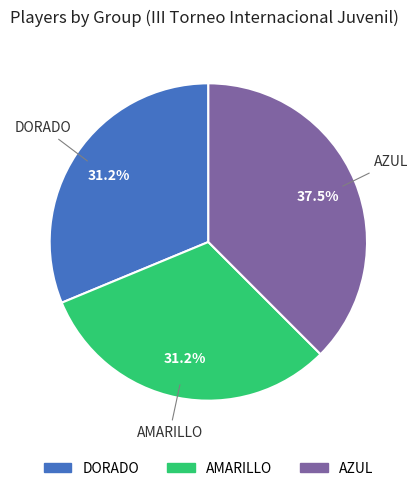

To the nearest percent, what is the average slice percentage?

33%